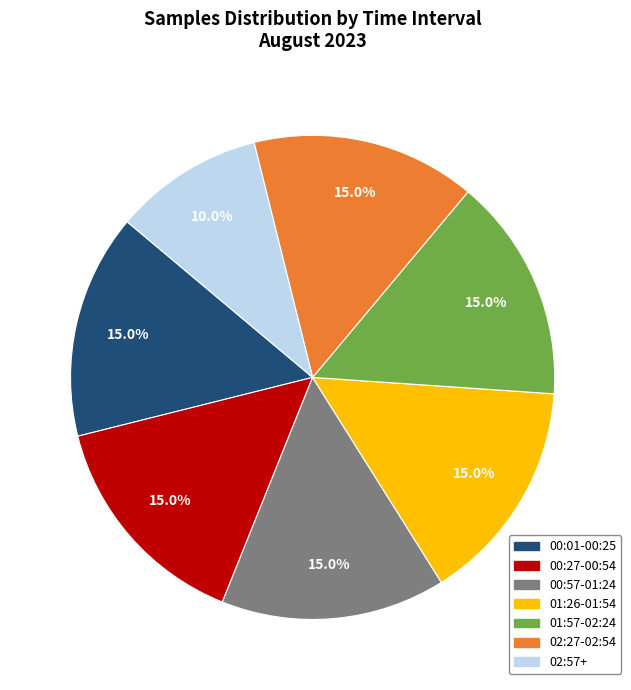

How many slices are in this pie chart?

7